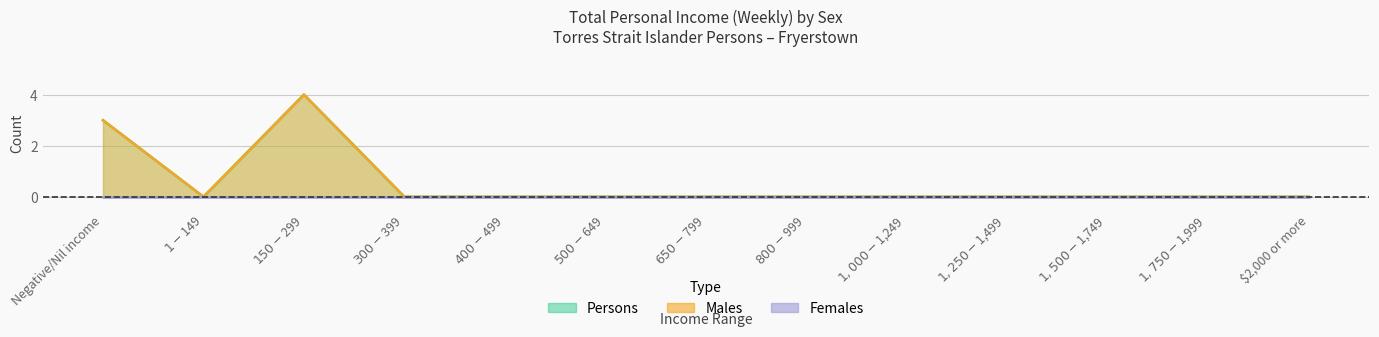

The Persons series shows 0 at $400-$499. True or false?

True